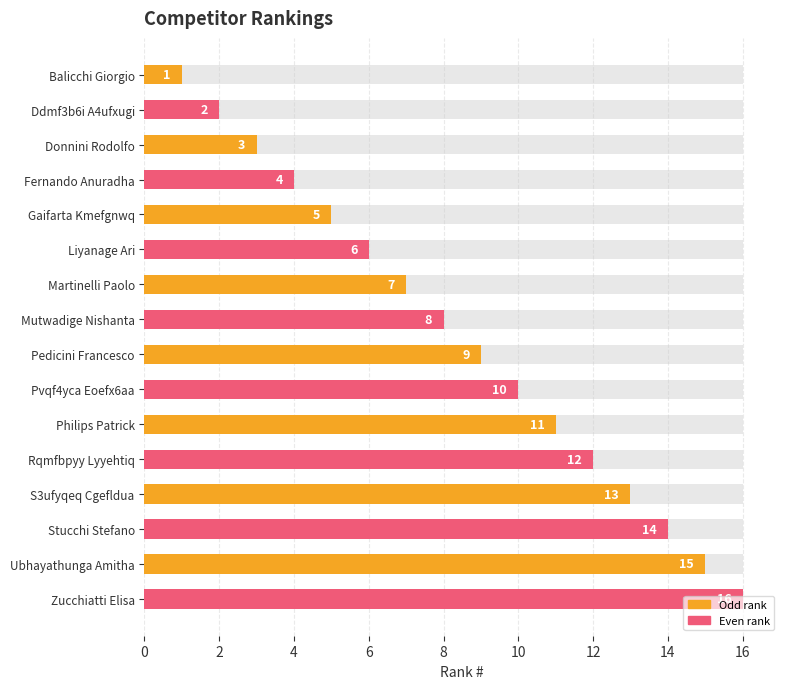

What is the value of the 13th bar from the left?

7